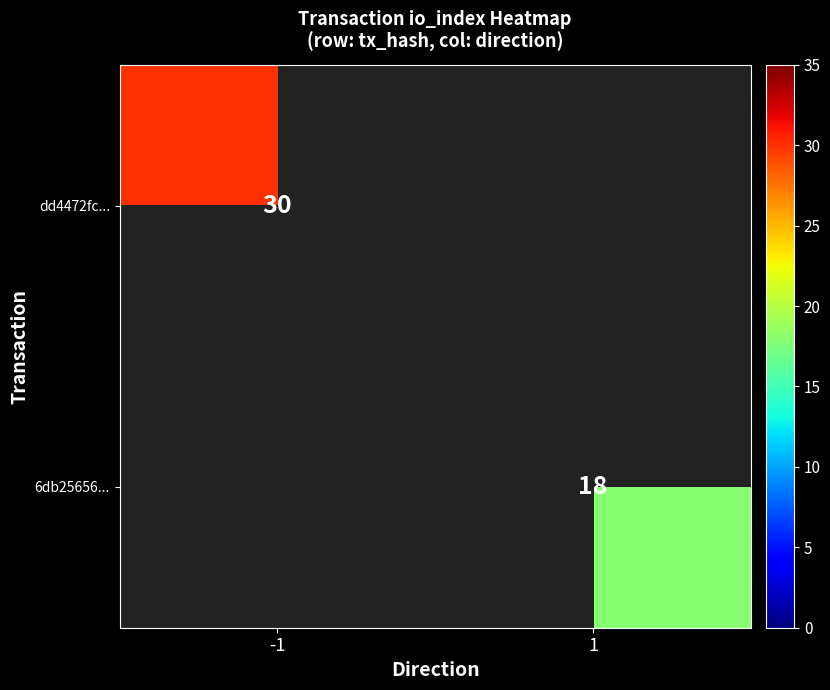

Is it true that dd4472fc... equals 15 at -1?

False